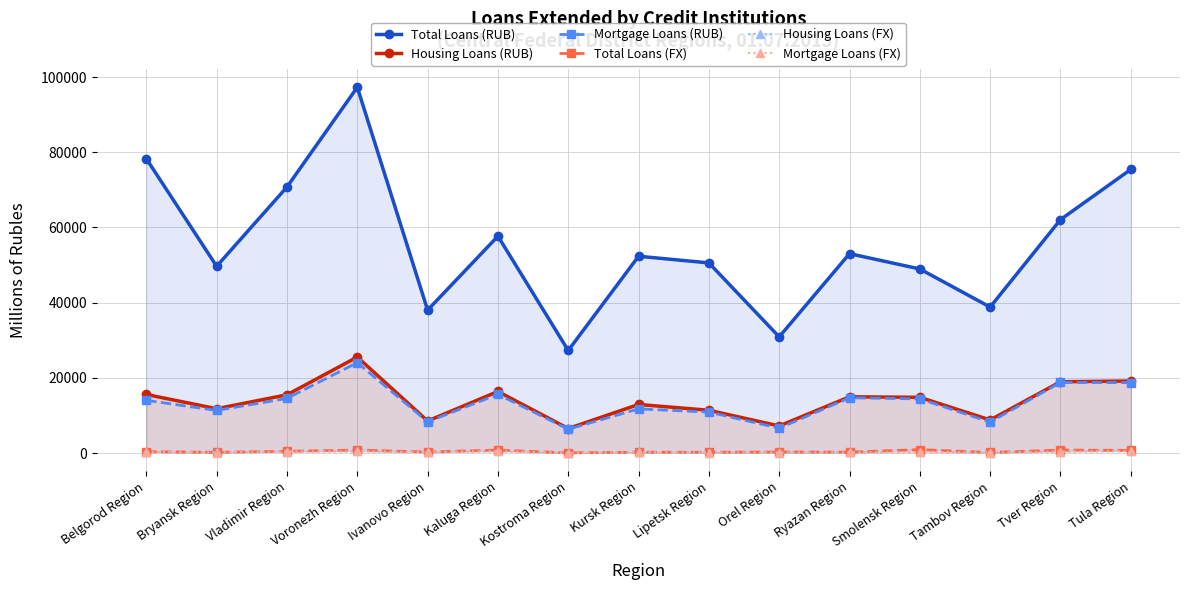

True or false: Mortgage Loans (RUB) and Total Loans (RUB) intersect in this chart.

False